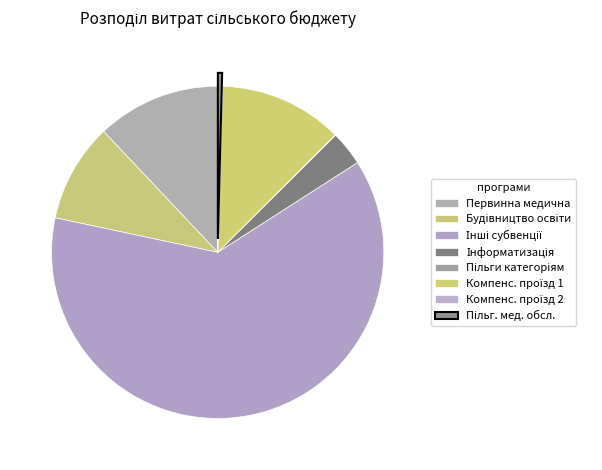

Which slice represents more than half of the pie?

Інші субвенції з місцевого бюджету